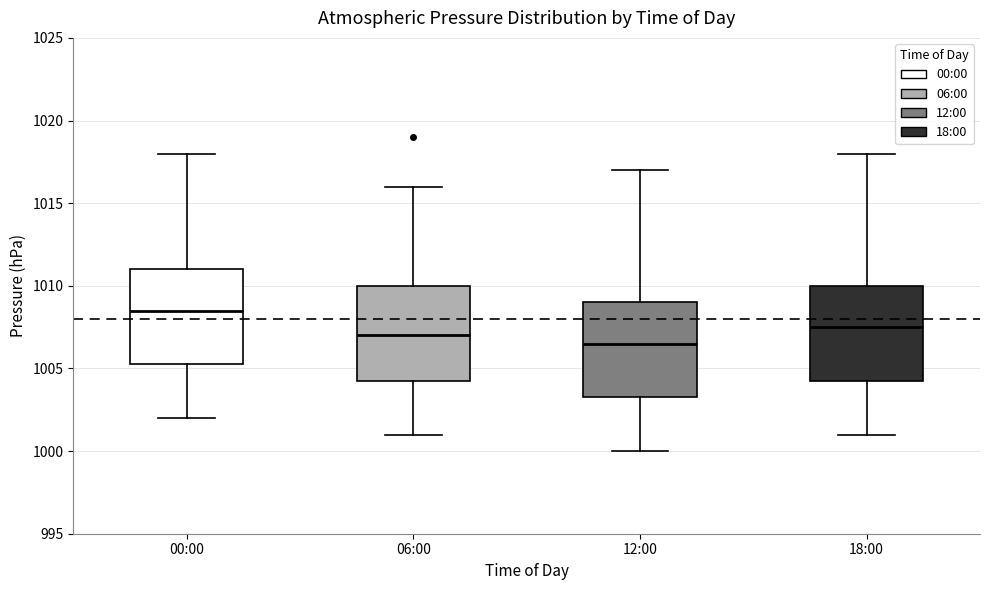

Where is the upper edge of the box for 06:00 on the y-axis? The values are not printed on the chart, so give them approximately, as read against the axis.

1010.0